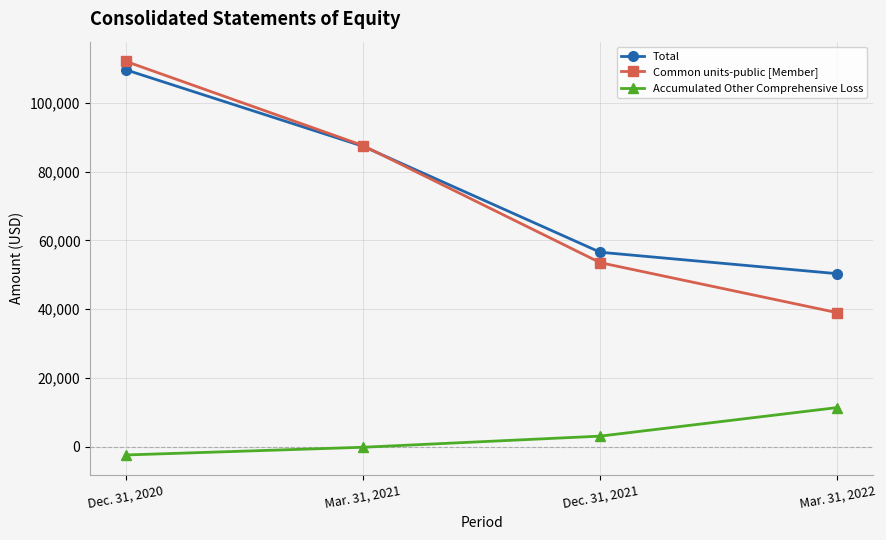

What position from the right is Mar. 31, 2022?

1